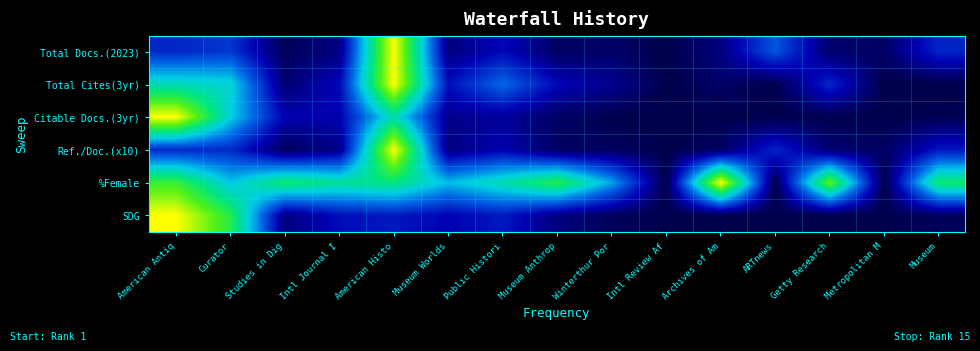

At how many categories does at least one series exceed 0?

14